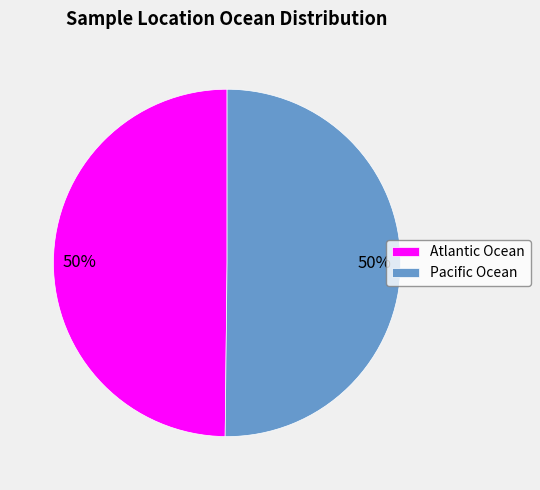

To the nearest percent, what is the average slice percentage?

50%